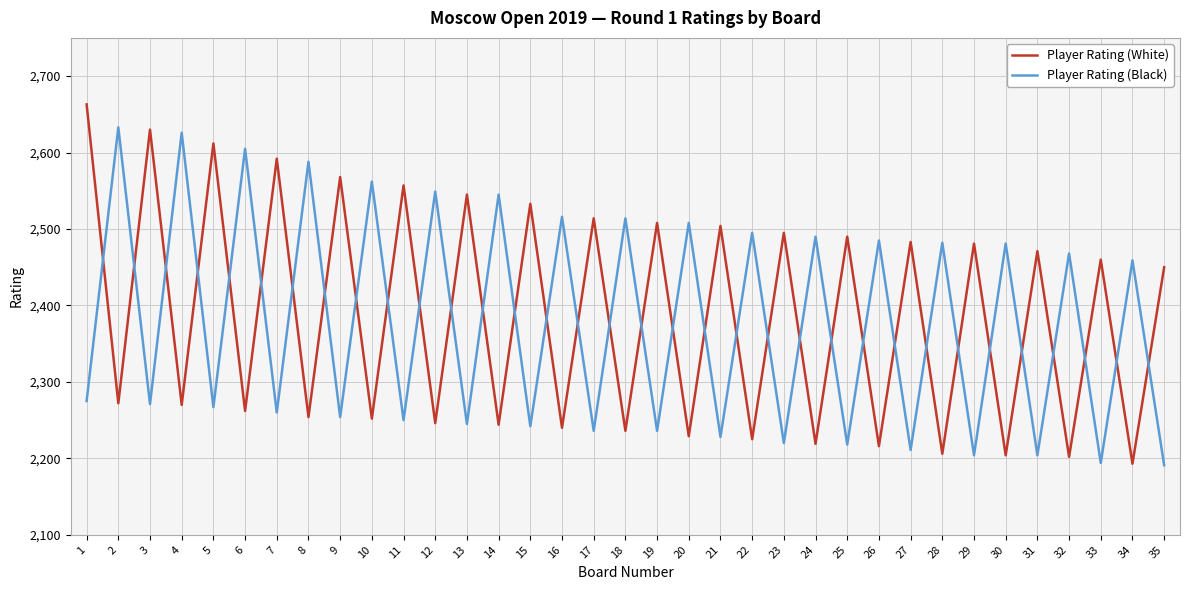

At which category does Player Rating (White) reach its first local valley?

2